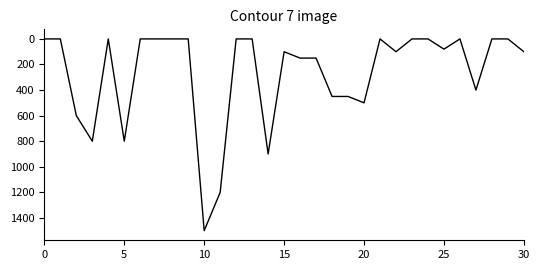

What is the maximum value shown in the chart?

1500